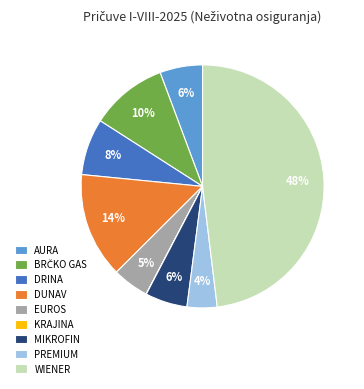

What is the largest slice in the pie chart?

WIENER